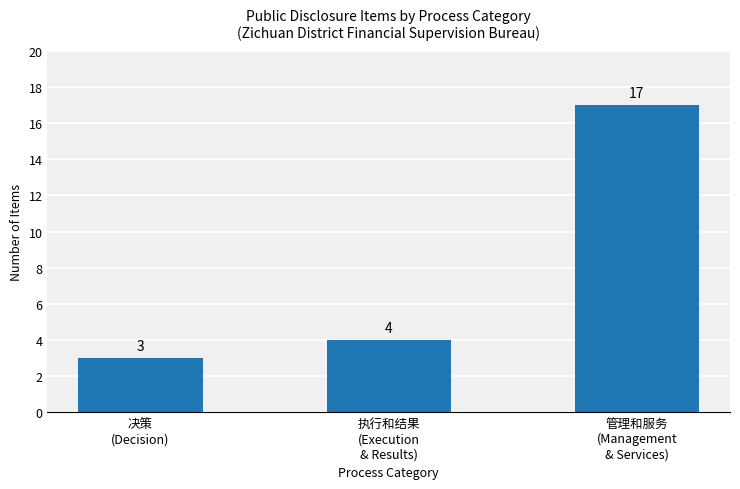

How many values are below 4?

1